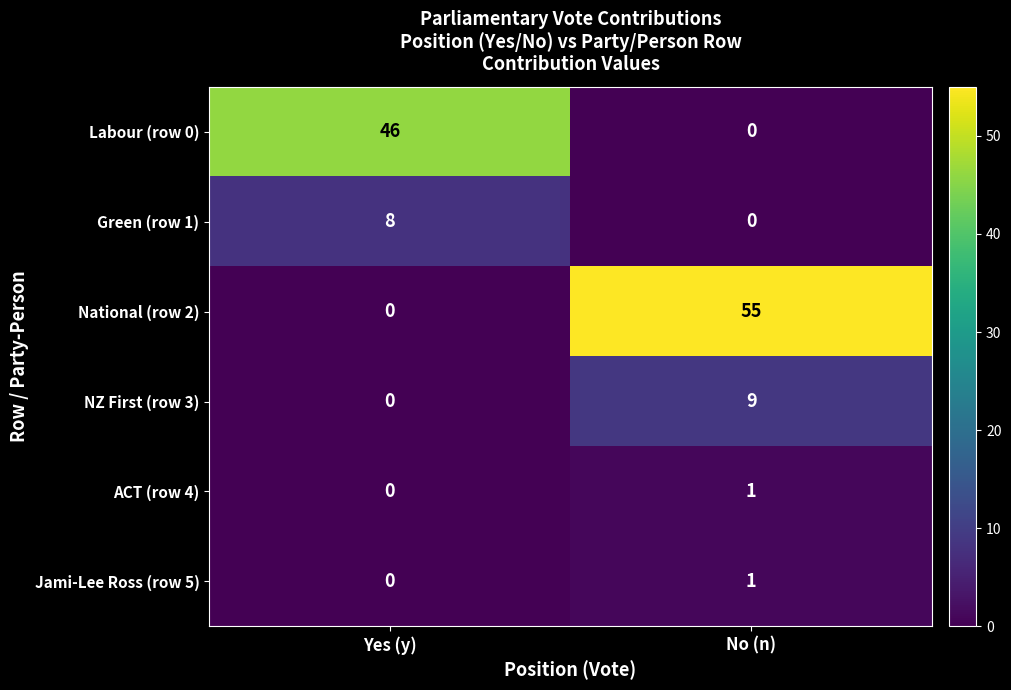

Reading right to left, transcribe all the data shown in this chart.

Labour (row 0): No (n)=0	Yes (y)=46
Green (row 1): No (n)=0	Yes (y)=8
National (row 2): No (n)=55	Yes (y)=0
NZ First (row 3): No (n)=9	Yes (y)=0
ACT (row 4): No (n)=1	Yes (y)=0
Jami-Lee Ross (row 5): No (n)=1	Yes (y)=0